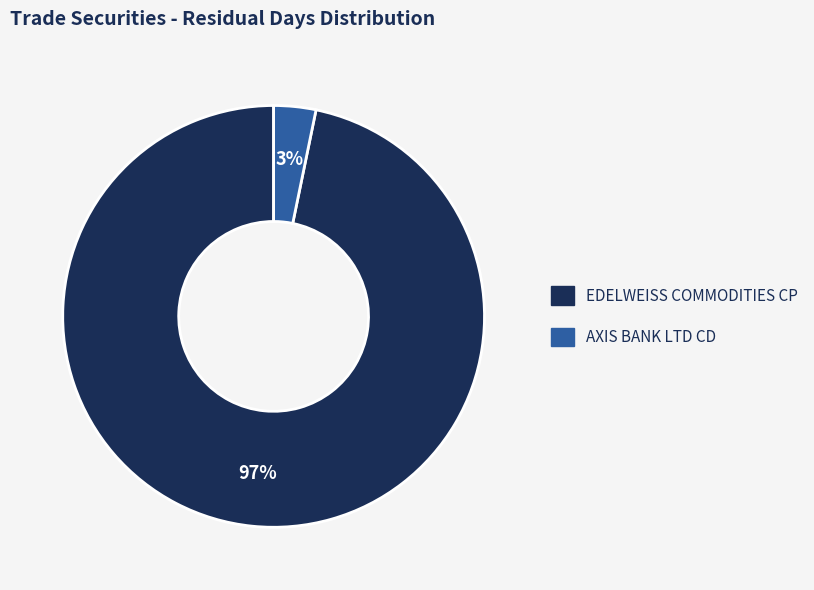

Combined, do EDELWEISS COMMODITIES CP and AXIS BANK LTD CD account for over 50%?

Yes